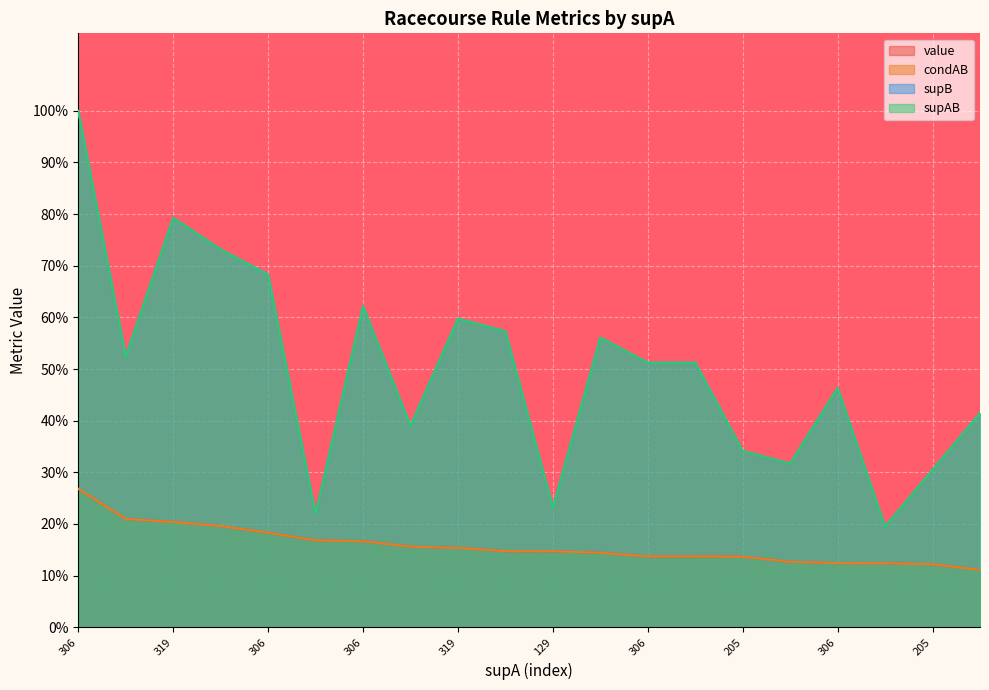

True or false: supAB and condAB cross at least once.

False